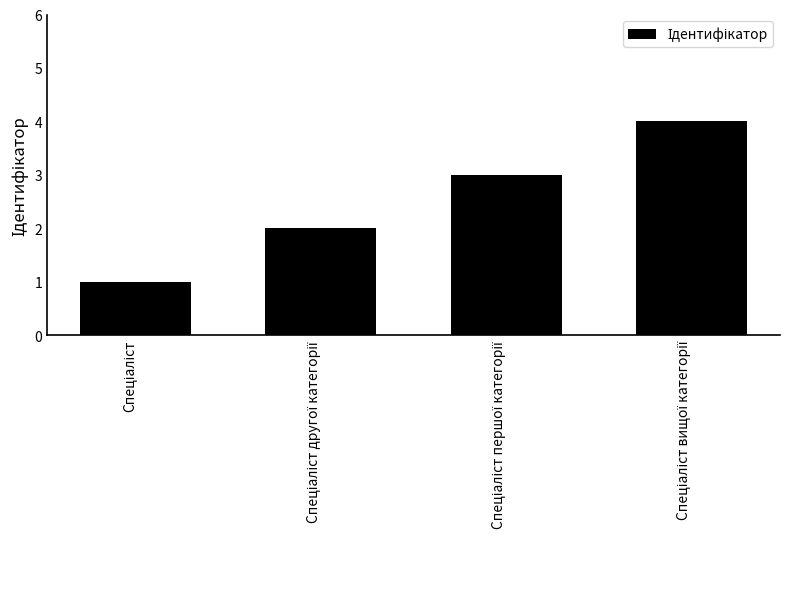

What is the greatest value displayed?

4